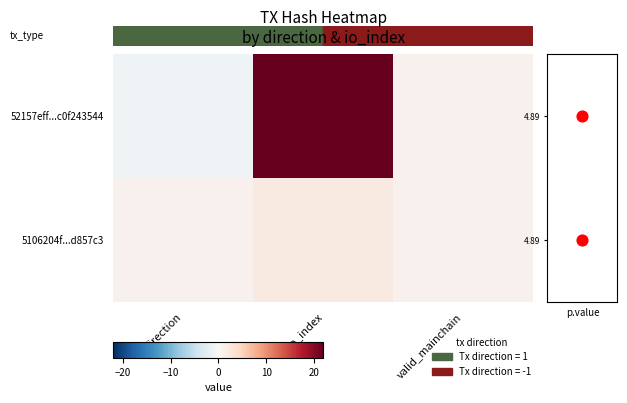

What is the difference between the 52157eff...c0f243544 values at valid_mainchain and direction?

2